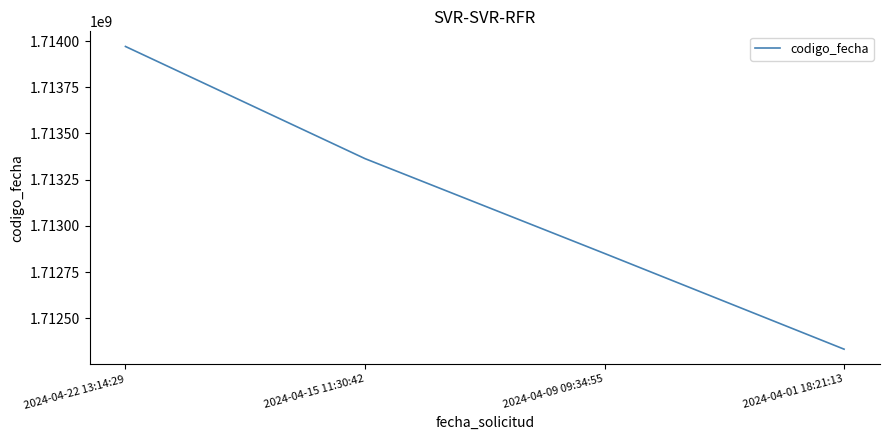

What is the approximate value at 2024-04-09 09:34:55?

1712850812